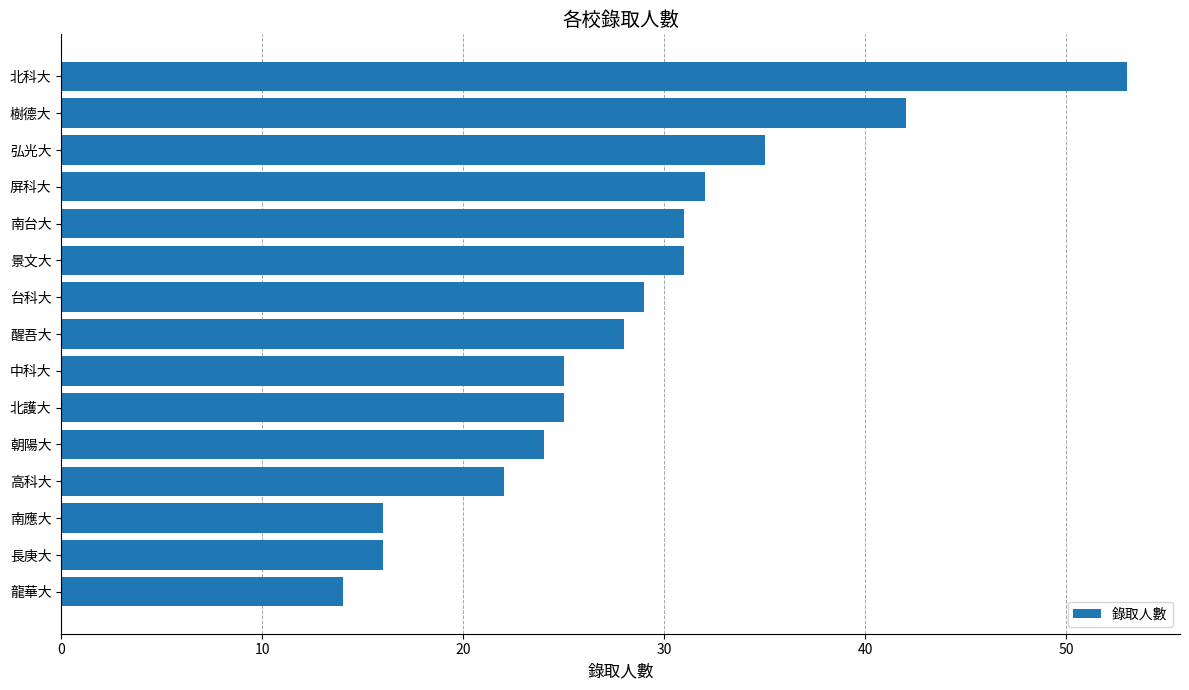

What is the ratio of the value at 中科大 to the value at 朝陽大?

1.0